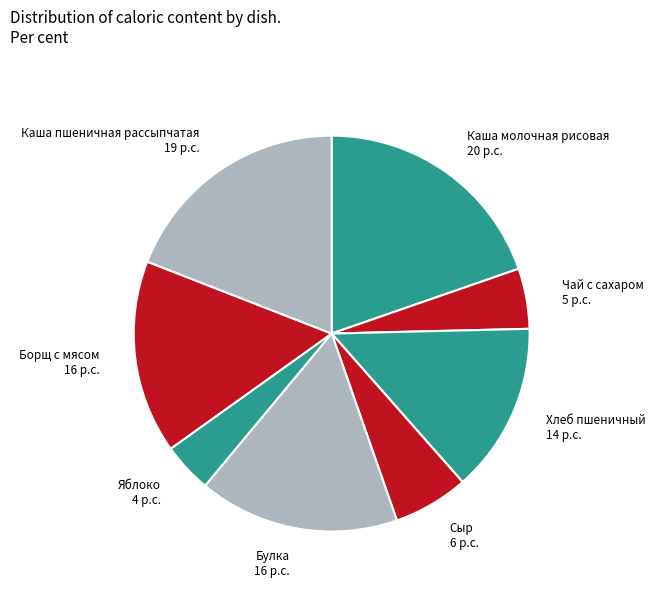

Which slice is the largest?

Каша молочная рисовая